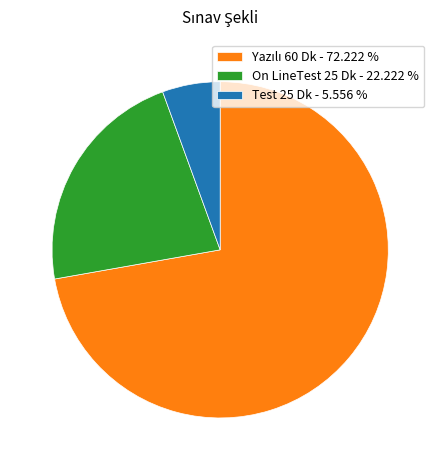

Is Test 25 Dk - 5.556 % the majority of the pie?

No